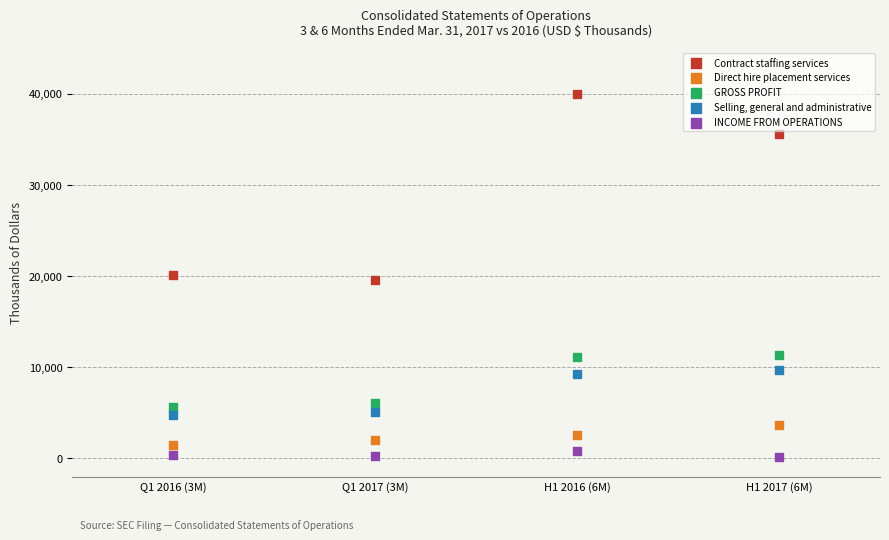

Which series reaches the maximum Y coordinate?

Contract staffing services